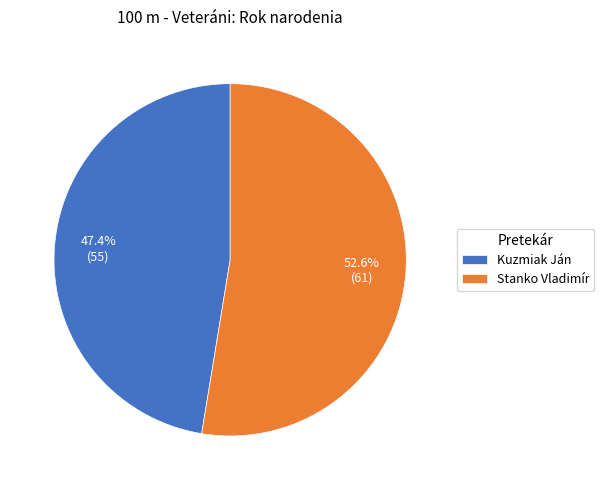

Does Stanko Vladimír represent more than half of the total?

Yes